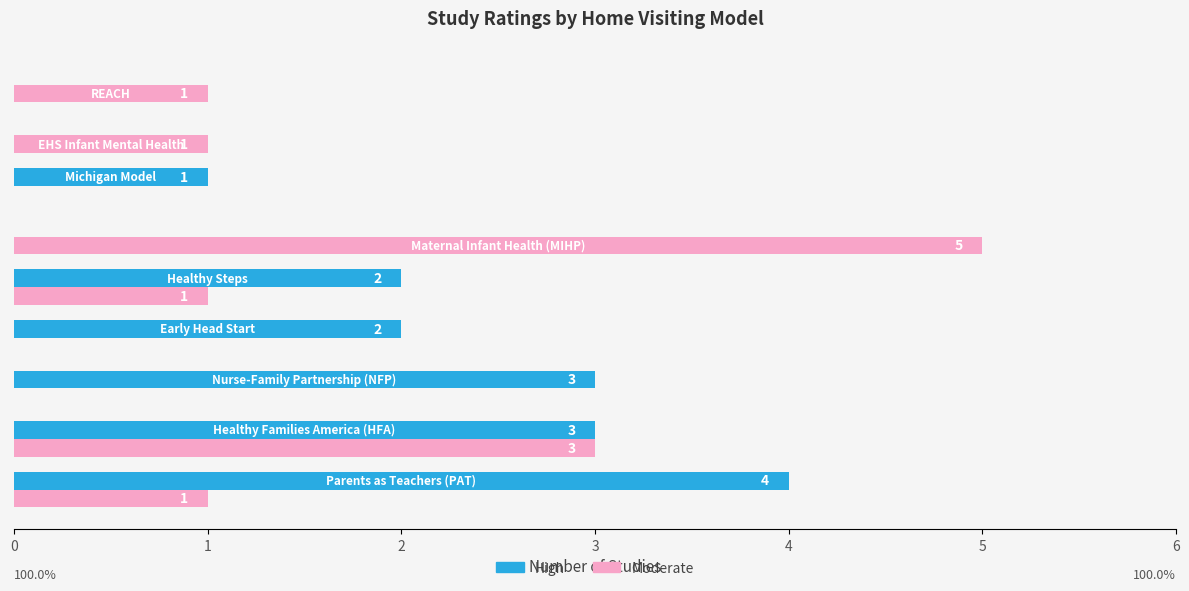

How many series are shown in this chart?

2